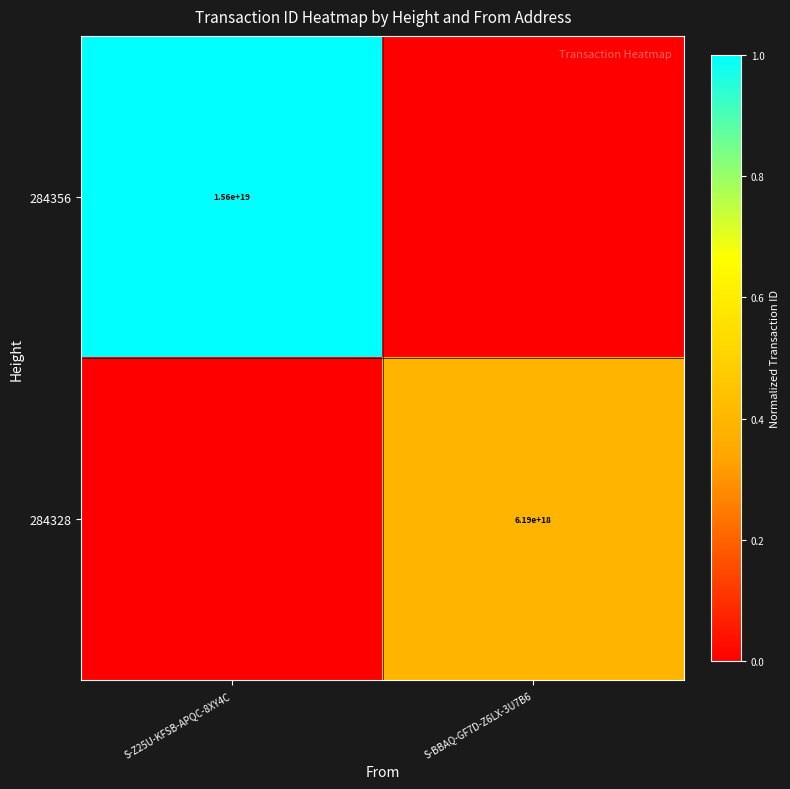

Is it true that 284356 equals 15600000000000000000 at S-Z25U-KFSB-APQC-8XY4C?

True